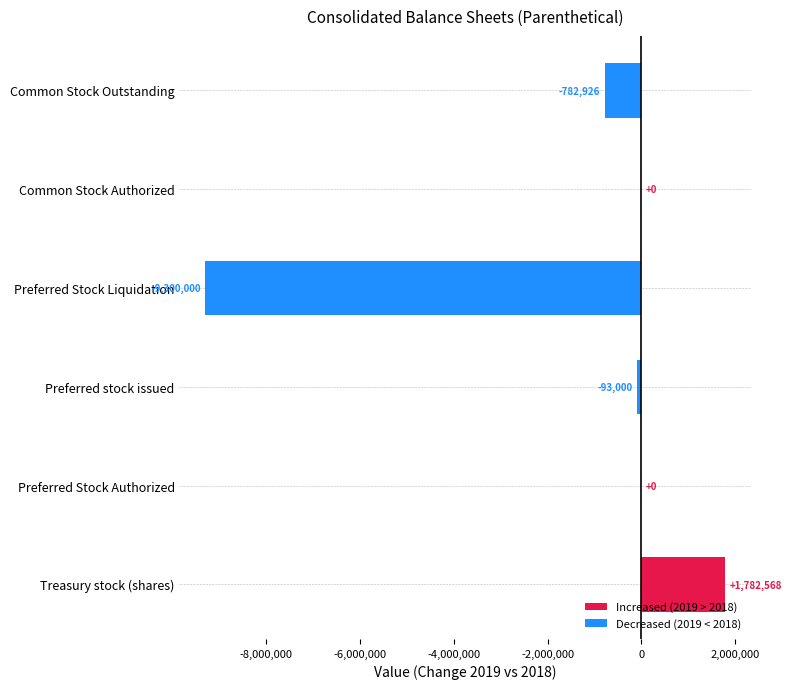

The value at Preferred Stock Liquidation is -3700844. True or false?

False